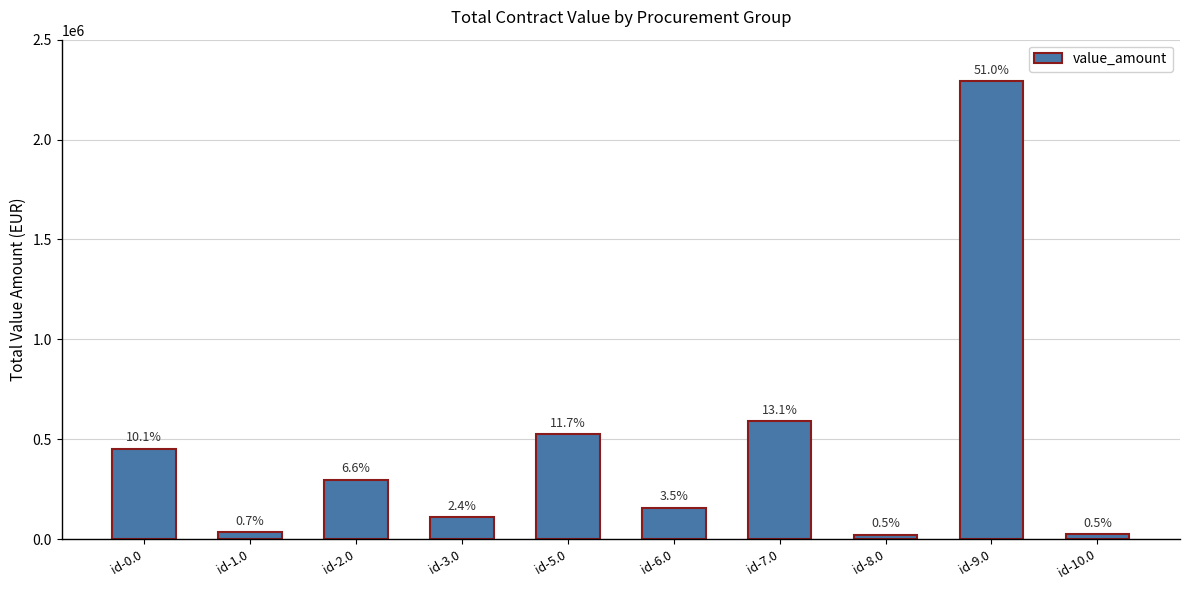

Reading left to right, transcribe all the data shown in this chart.

452000.0	32876.0	296330.1	109536.5	524155.0	155486.6	589684.6	20382.6	2291500.0	23500.0